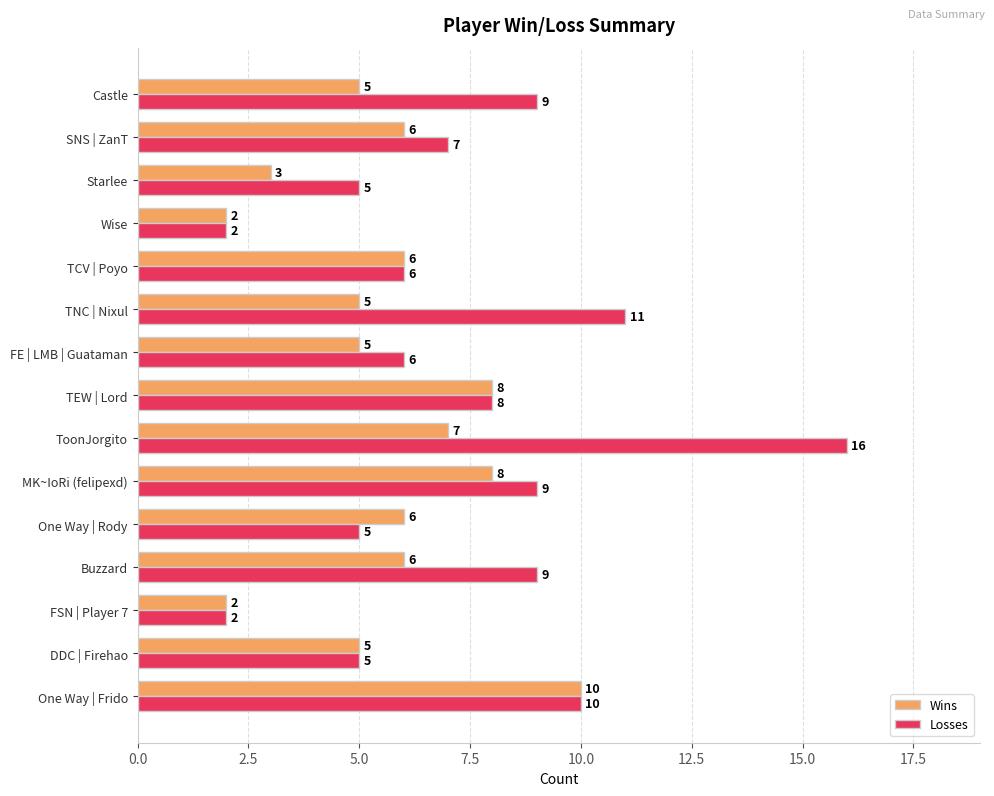

What is the smallest value displayed?

2